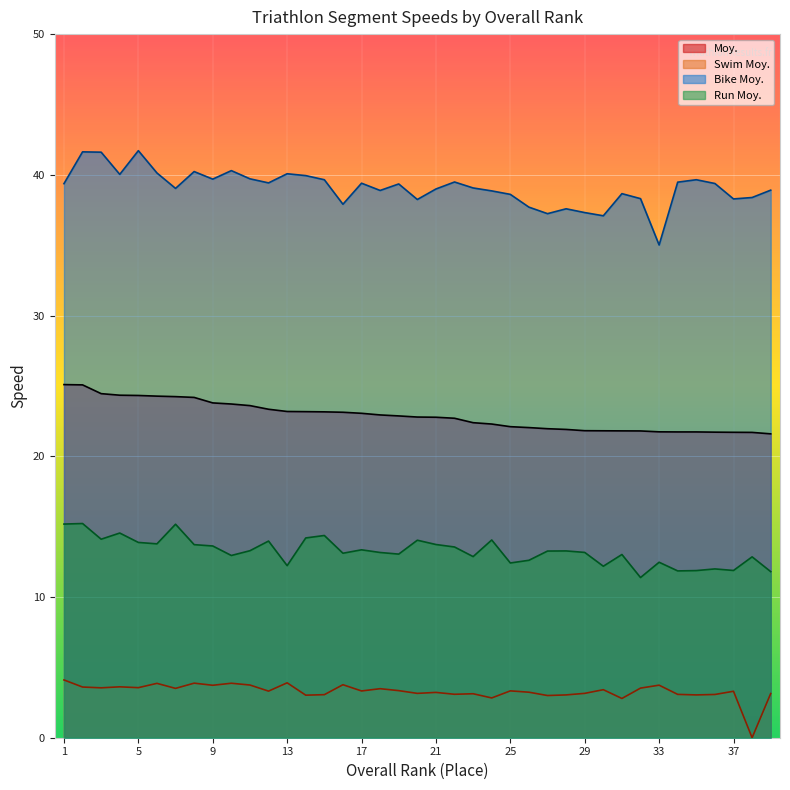

What is the value of the Bike Moy. point at the 18th from the left?

38.9